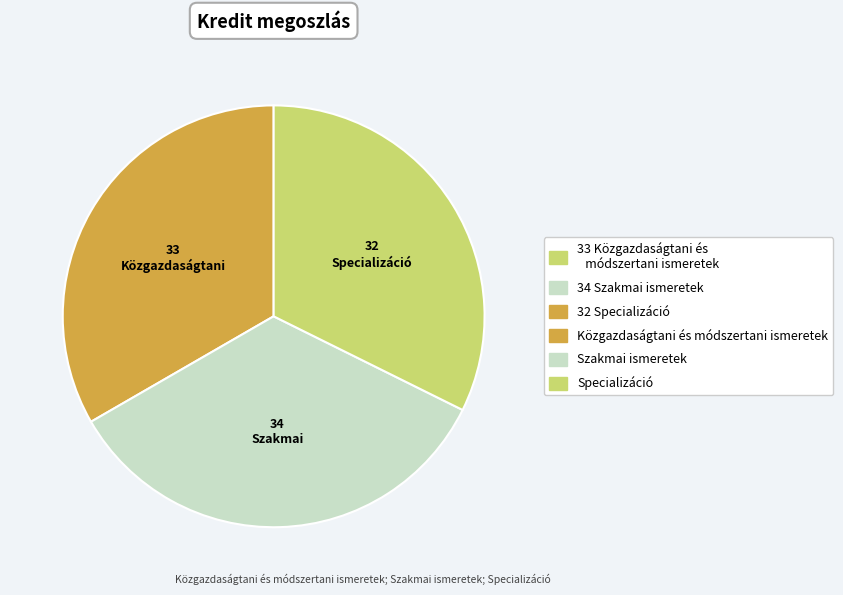

Is there any slice that represents more than half of the pie?

No